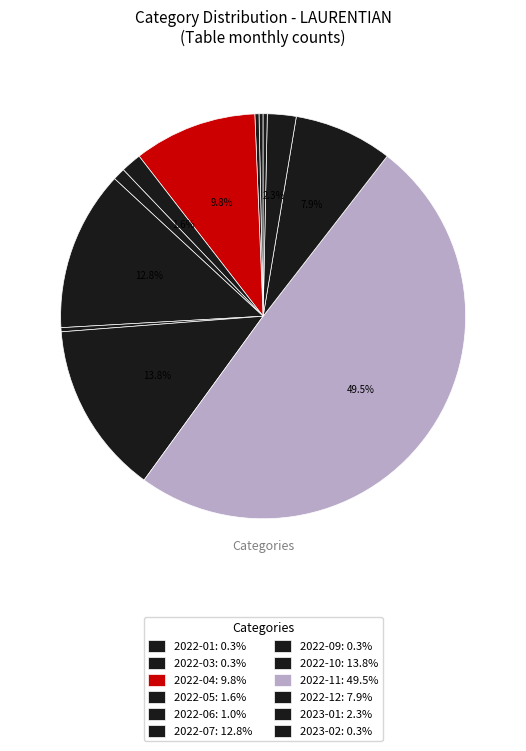

Count the number of slices in the pie.

12